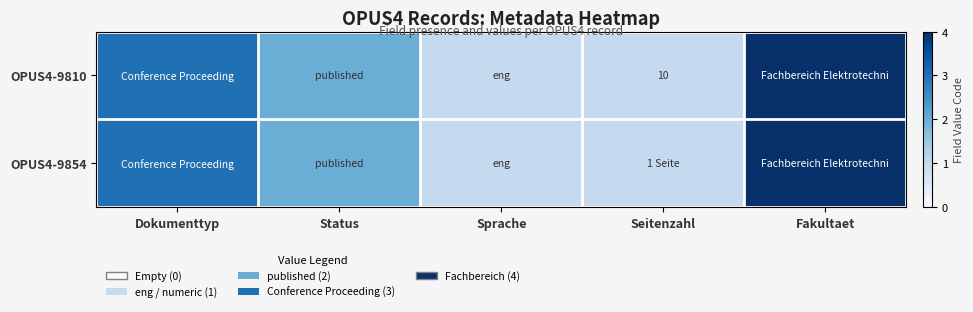

The OPUS4-9810 series shows 16 at Seitenzahl. True or false?

False